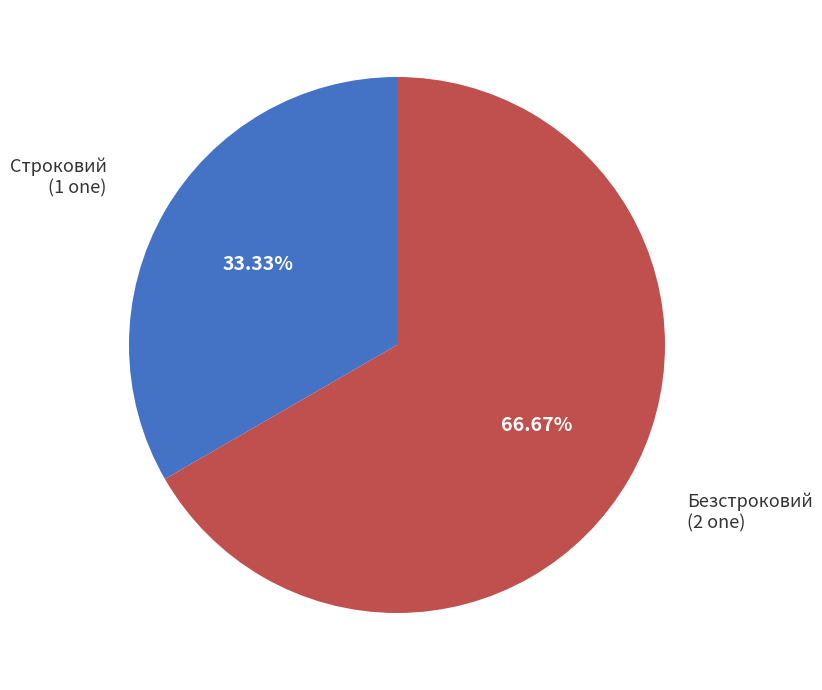

Does any single category account for the majority?

Yes